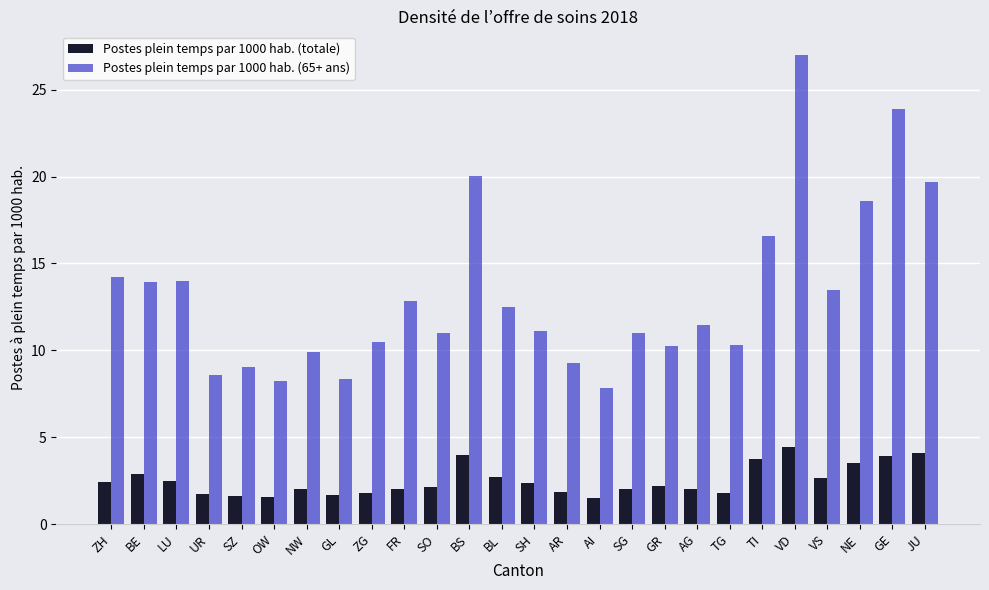

Which series has the widest spread of values?

Postes plein temps par 1000 hab. (65+ ans)